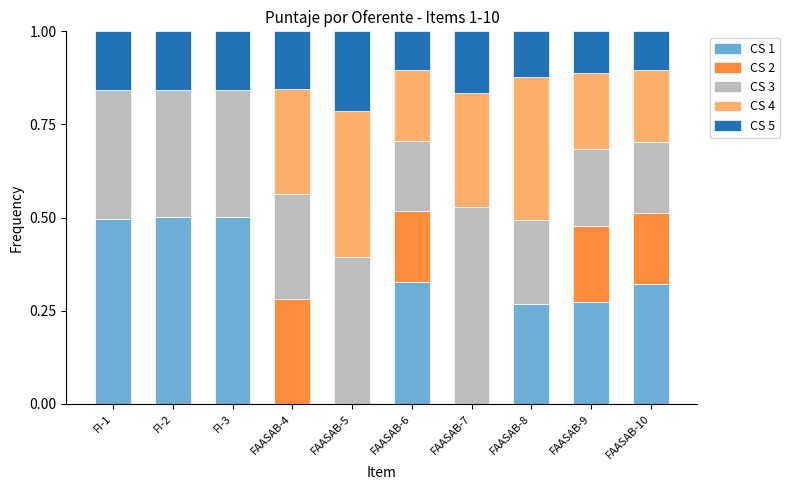

What is the total value across all series at FAASAB-9?

1.0